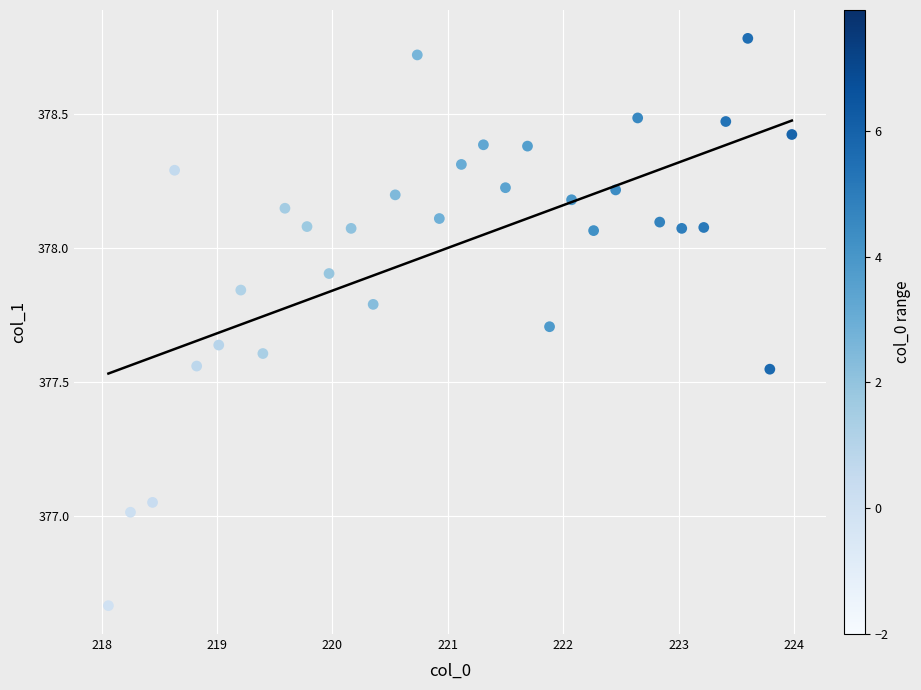

What is the range of Y values (max minus min)?

2.1